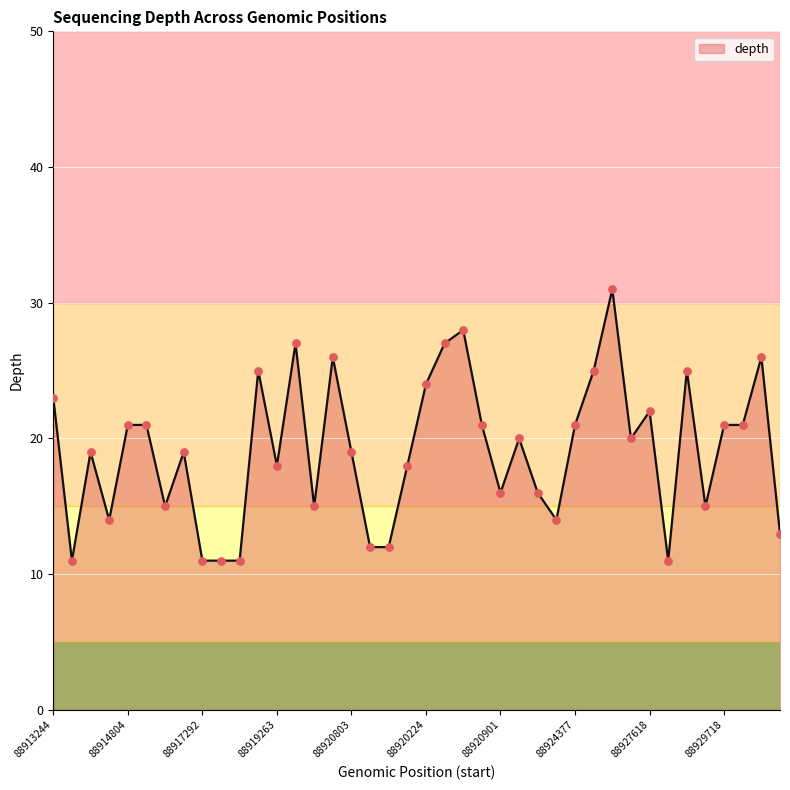

What is the maximum value shown in the chart?

31